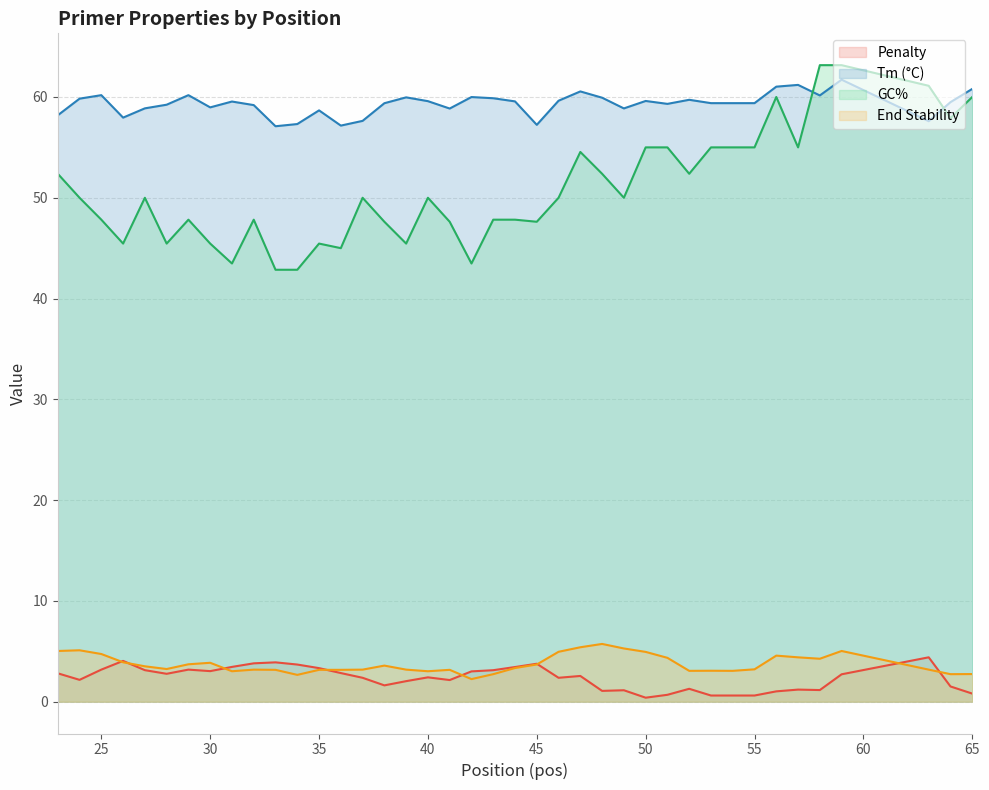

True or false: pen and PRIMER_LEFT_0_TM intersect in this chart.

False